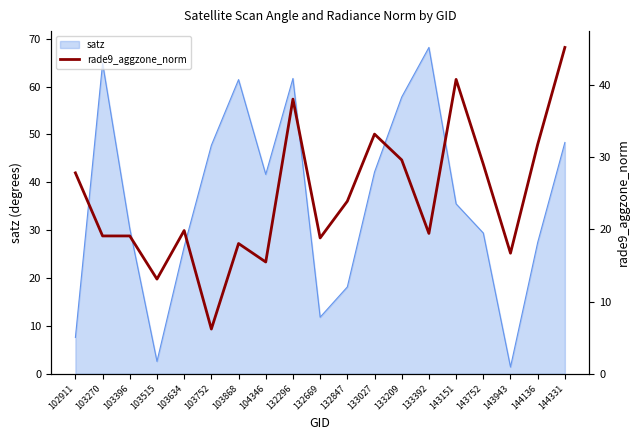

How many lines are shown in the chart?

1